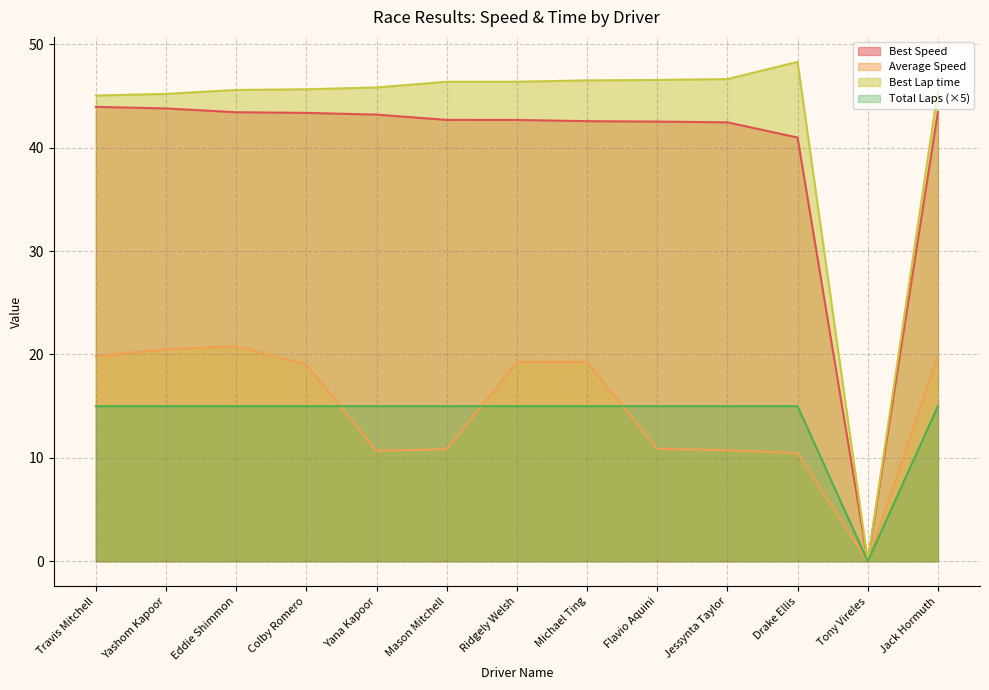

At how many categories does at least one series exceed 35?

12